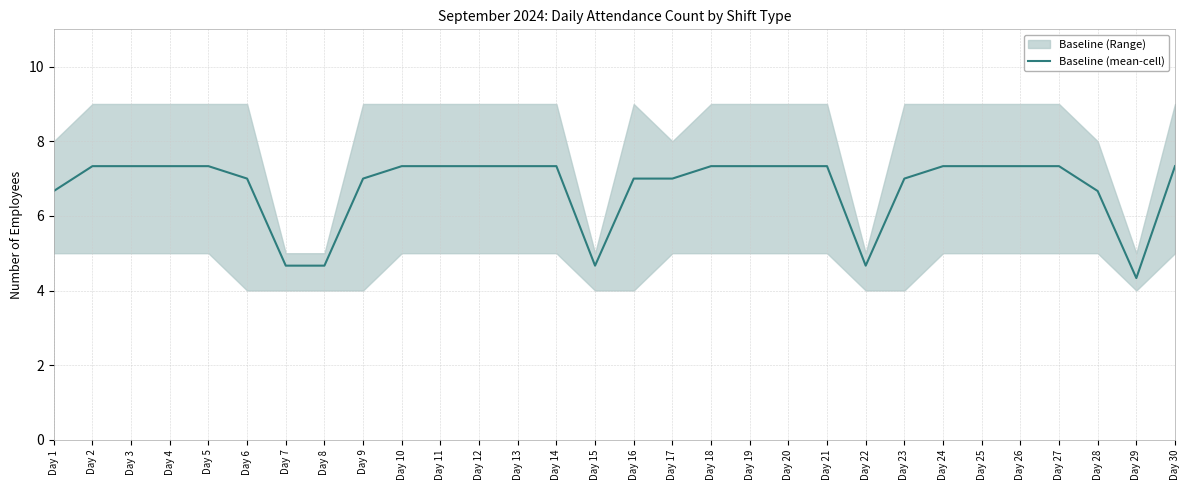

Where is the first local minimum?

Day 15